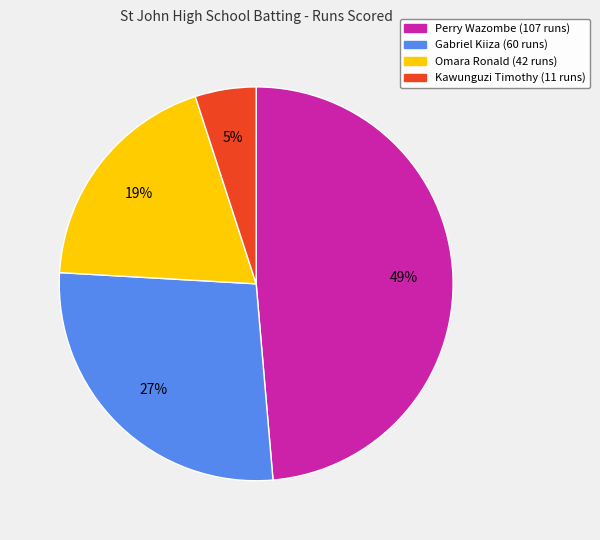

Is there a majority slice in this chart?

No